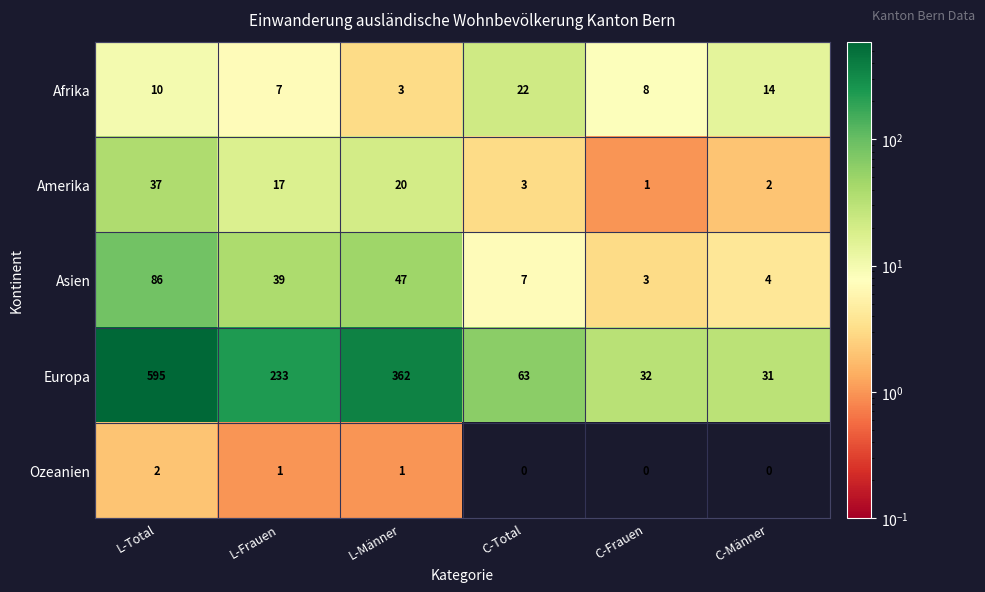

What is the sum of all Afrika values?

64